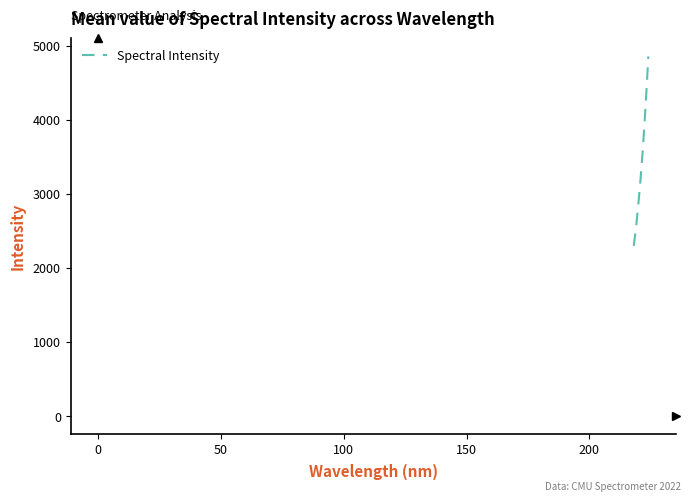

What is the minimum value shown in the chart?

2297.2